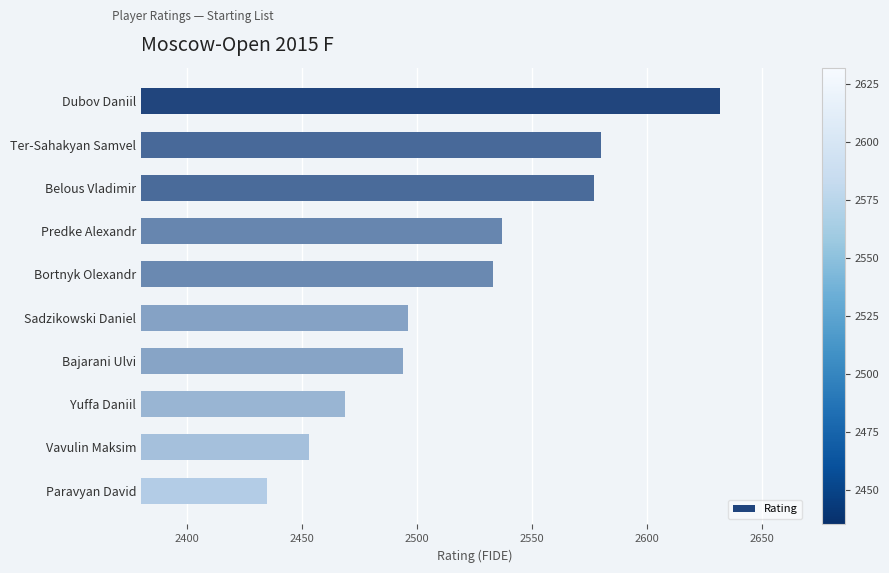

What is the change in value from Yuffa Daniil to Paravyan David?

-34